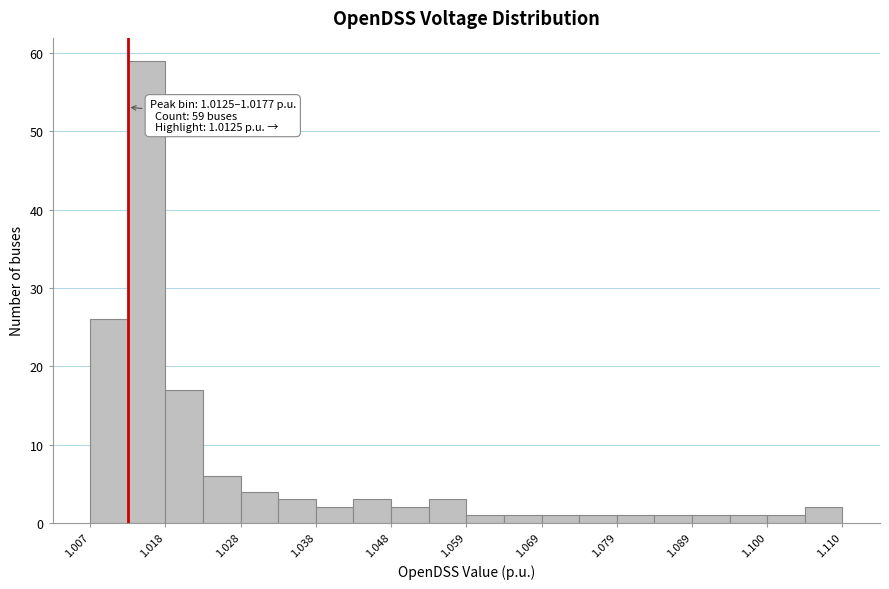

Read against the x-axis, roughly where is the centre of the tallest bar?

1.016